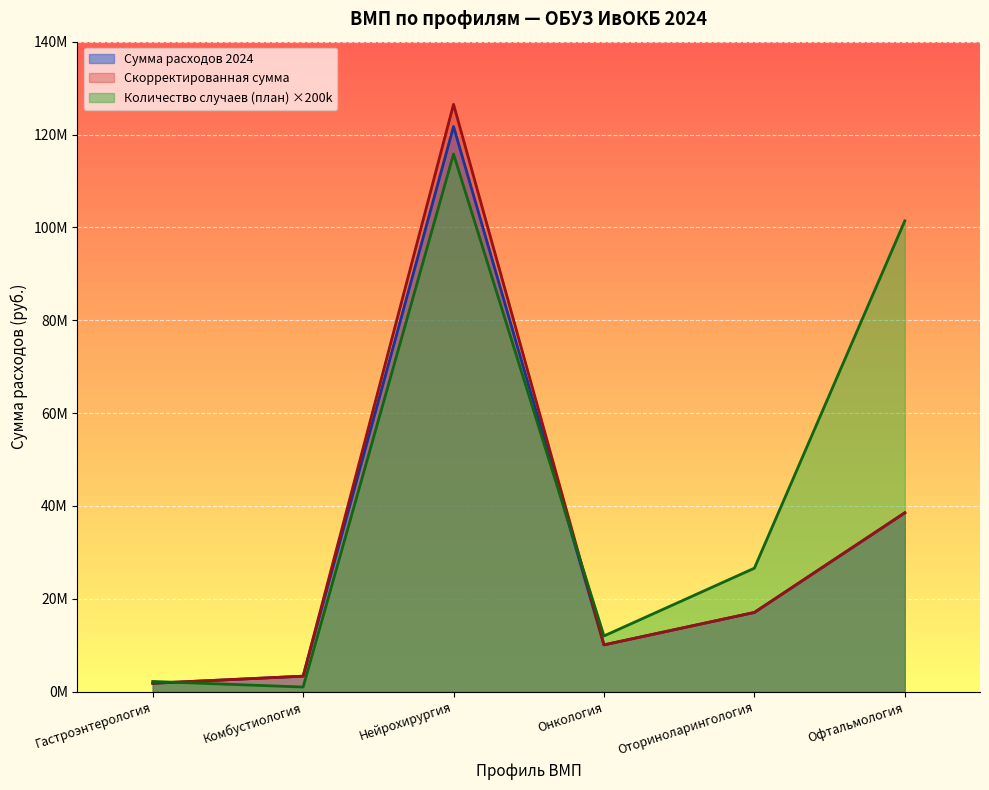

Reading left to right, extract all data points from this chart.

Сумма расходов 2024: 1810006	3340440	121729257	10080600	17063585	38524124
Скорректированная сумма: 1810006	3340440	126505835	10080600	17063585	38524124
Количество случаев (план): 2200000	1000000	115800000	12000000	26600000	101400000